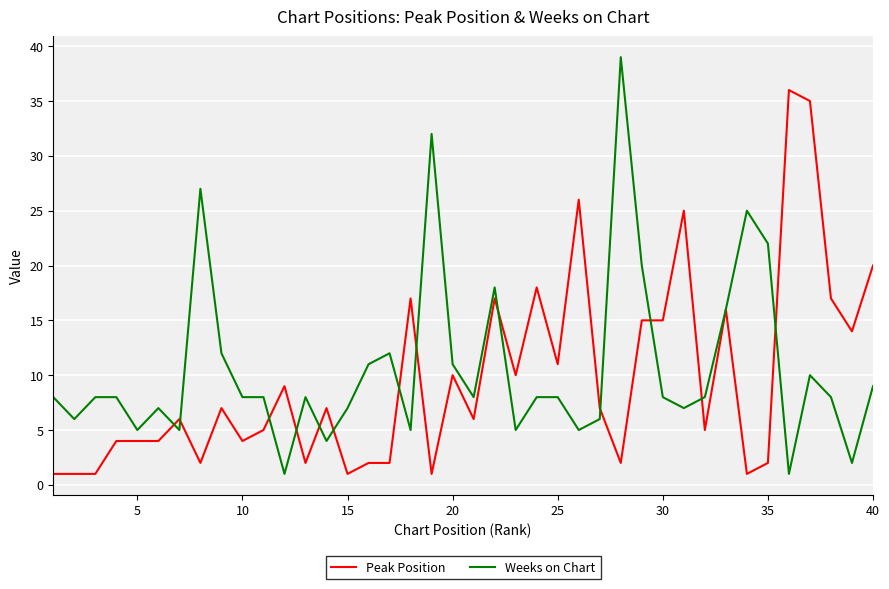

List the series in order of their peak value, lowest first.

Peak Position, Weeks on Chart